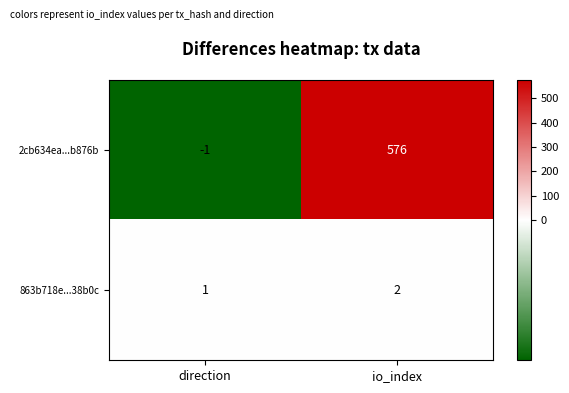

At which label is 2cb634ea...b876b closest to 287?

direction